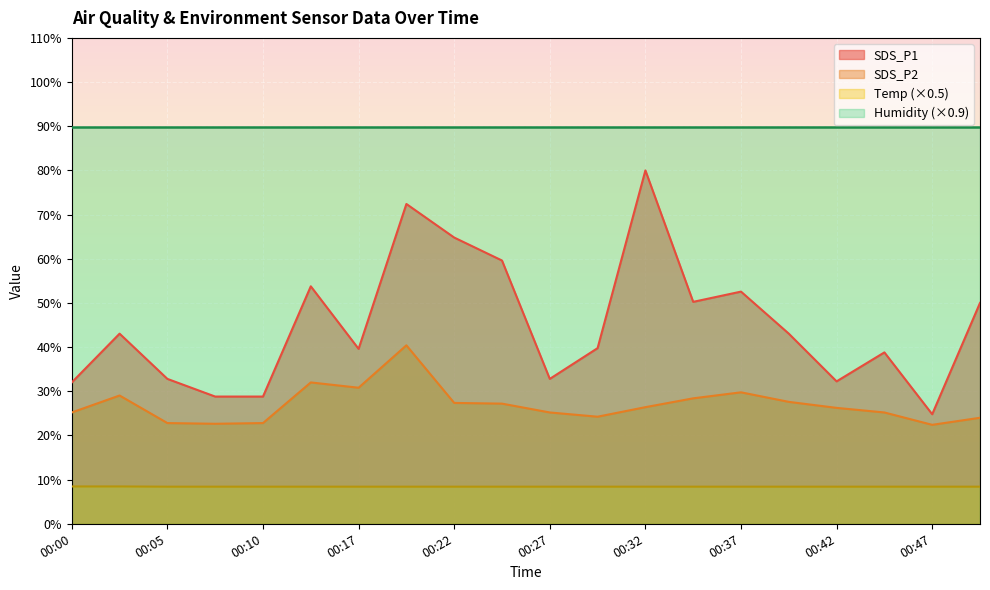

List the series in order of their overall mean, highest first.

Humidity (×0.9), SDS_P1, SDS_P2, Temp (×0.5)